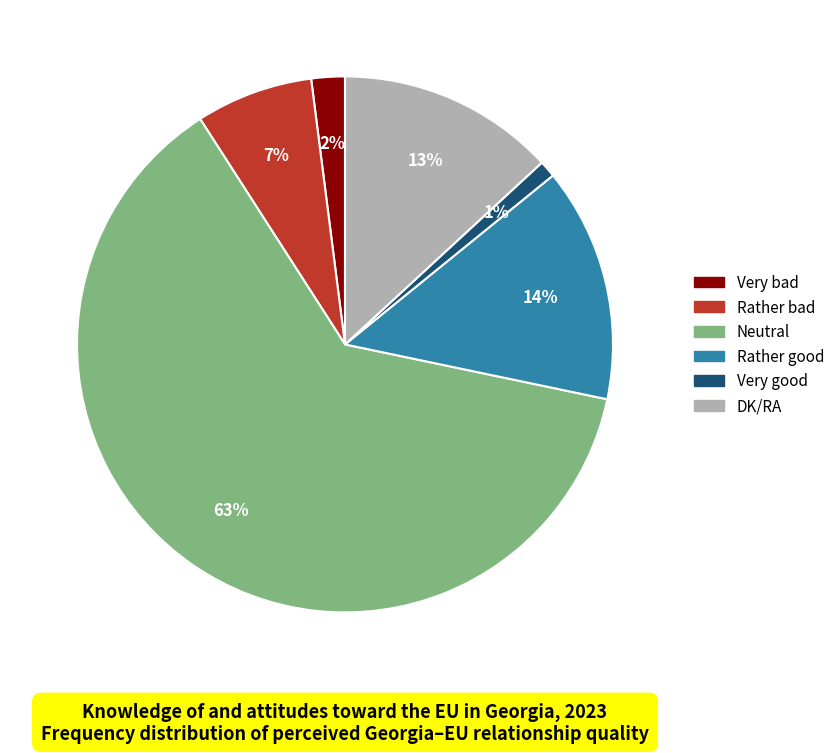

Count the number of slices in the pie.

6